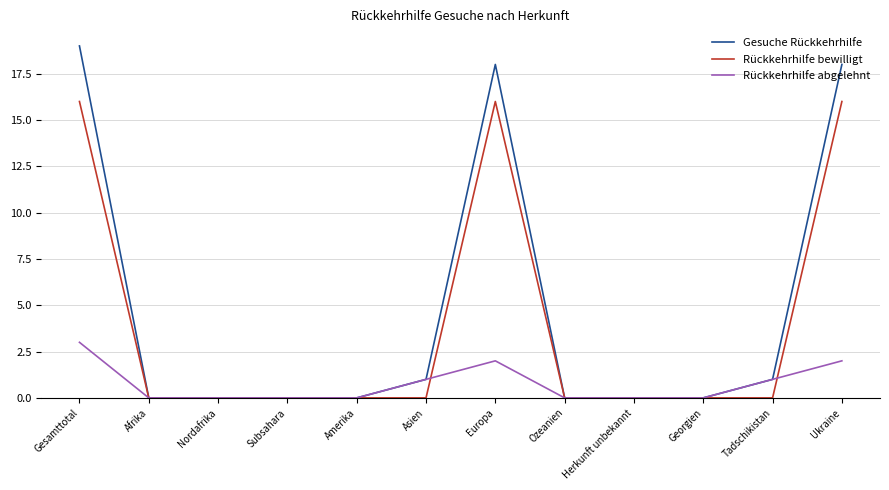

What position from the right is Ukraine?

1